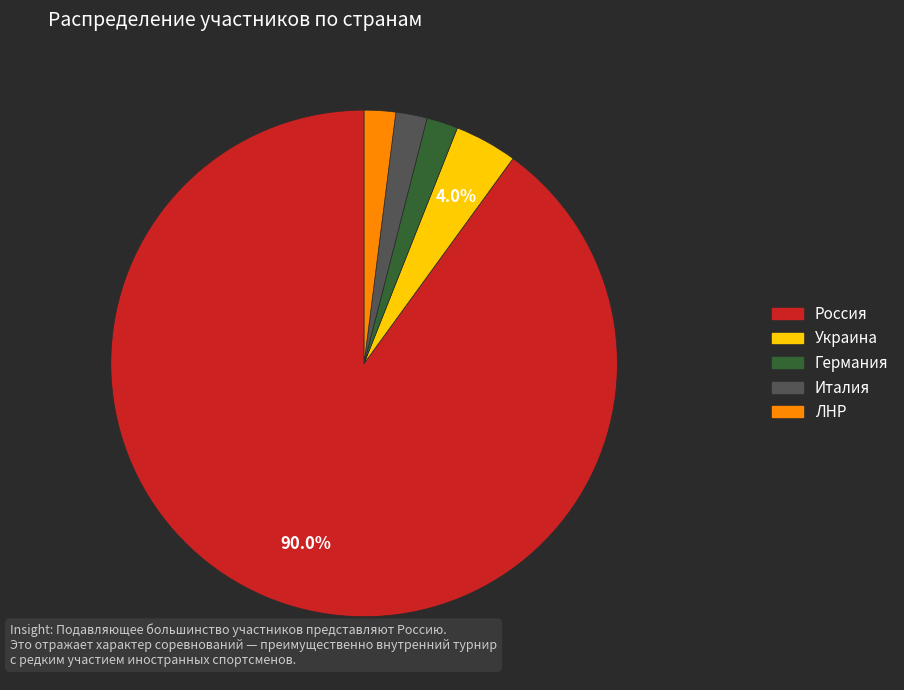

Is there any slice that represents more than half of the pie?

Yes